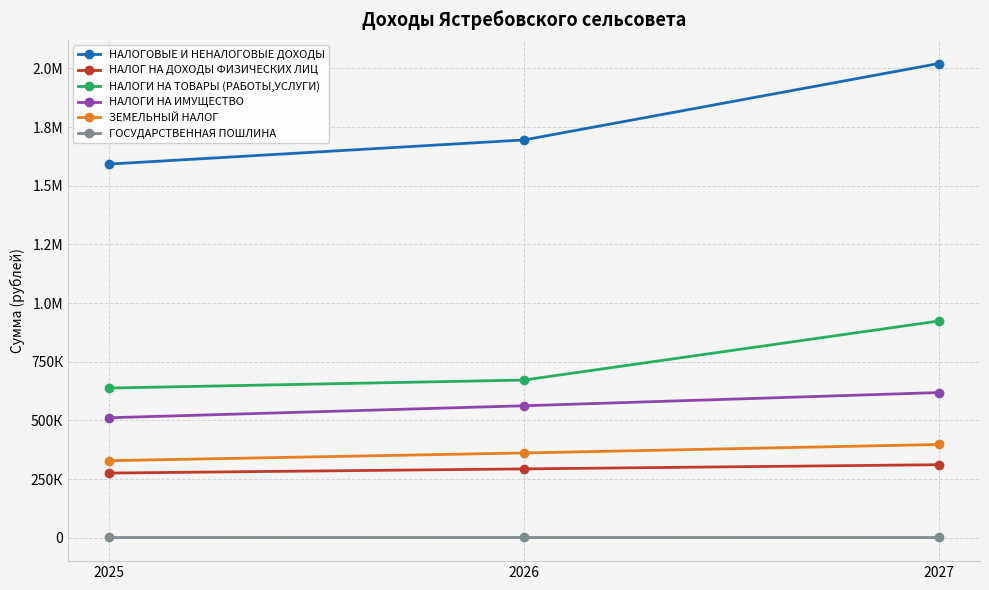

Does the chart have visible grid lines?

Yes